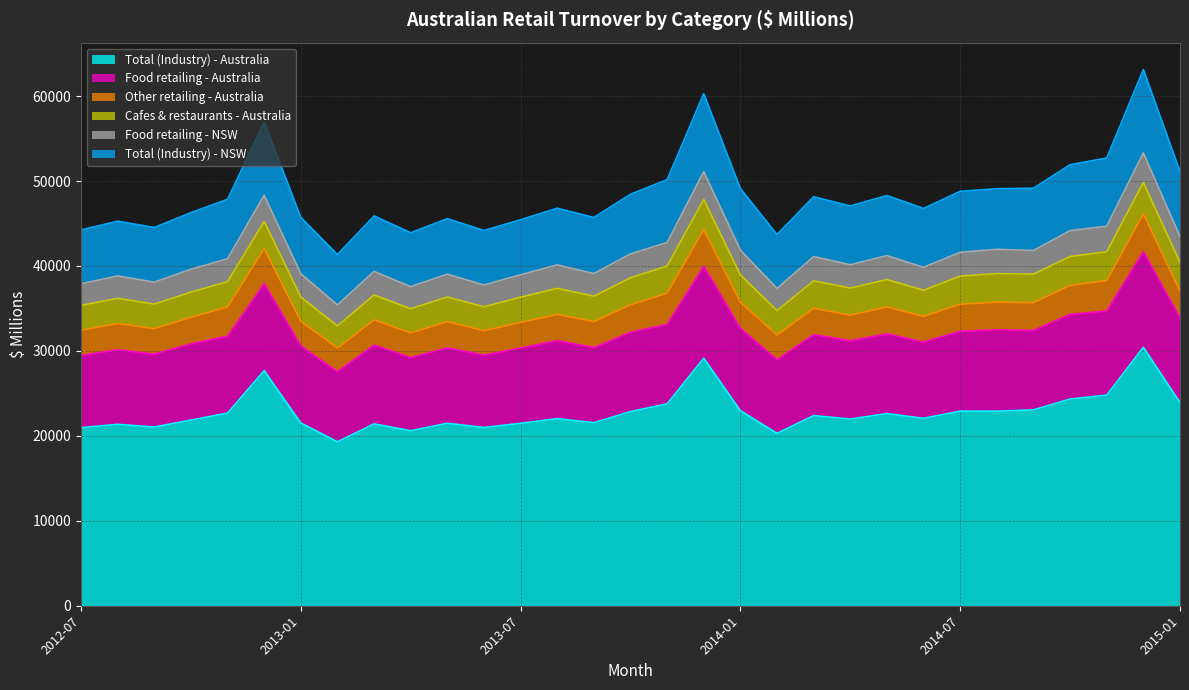

In Other retailing - Australia, how many points are lower than both neighbors (excluding endpoints)?

8